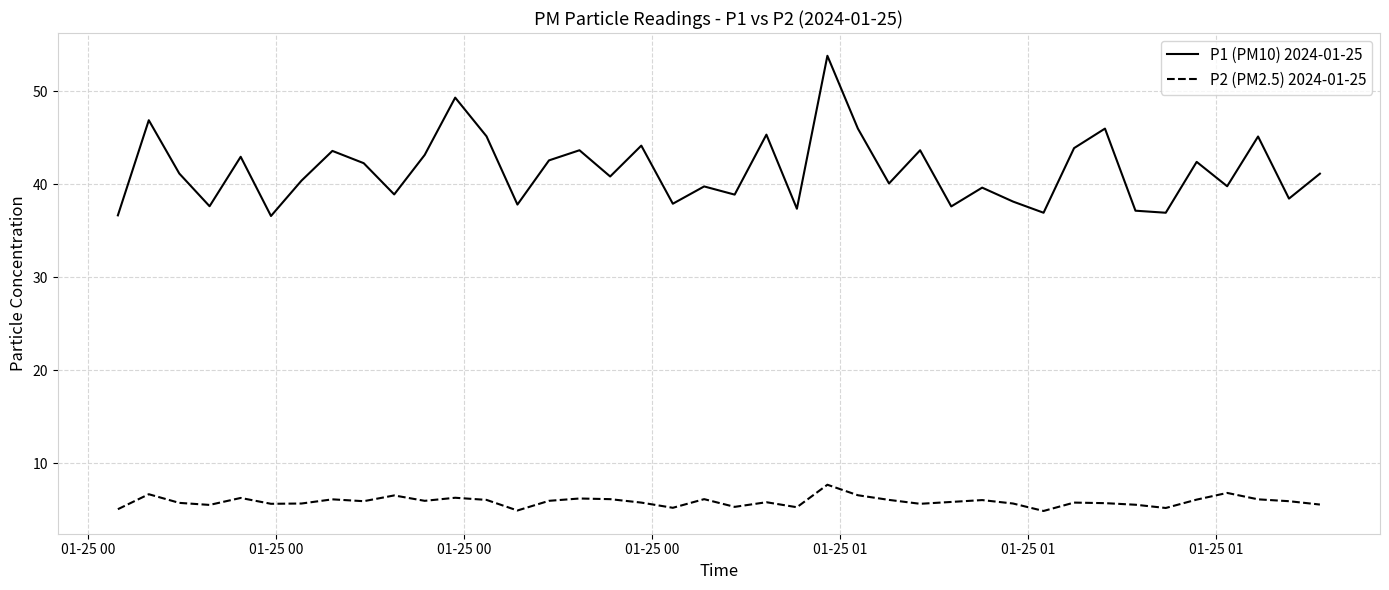

What are all the series names shown in the legend?

P1 (PM10) 2024-01-25, P2 (PM2.5) 2024-01-25